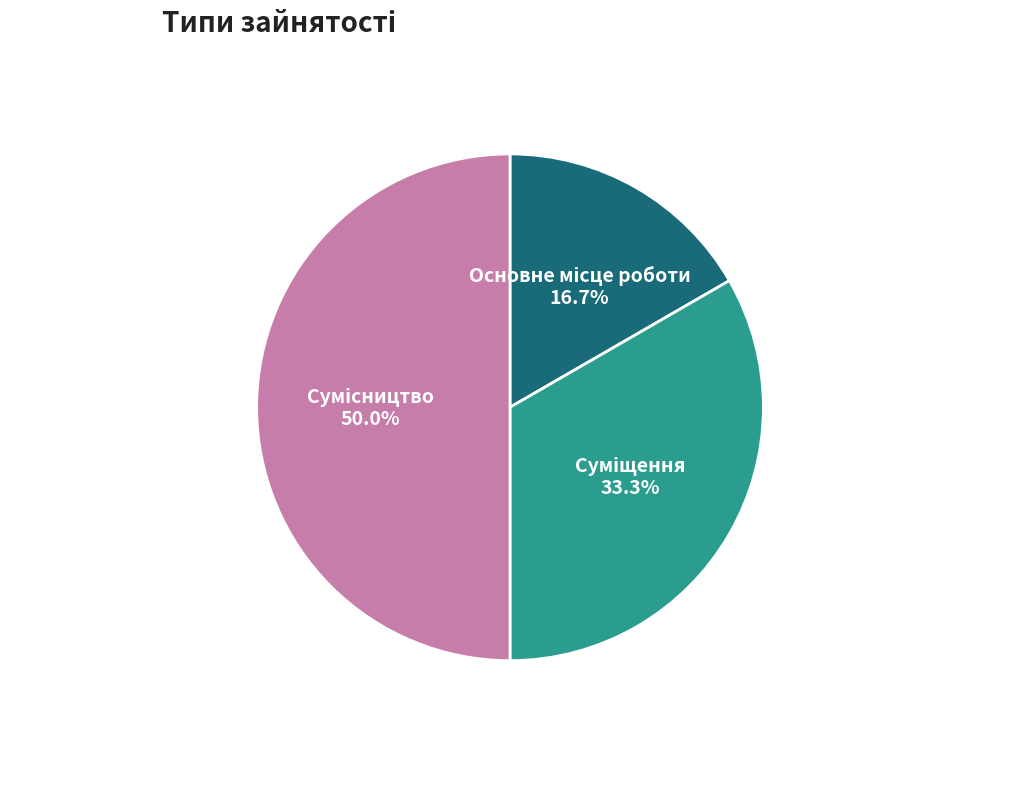

How many slices are in this pie chart?

3